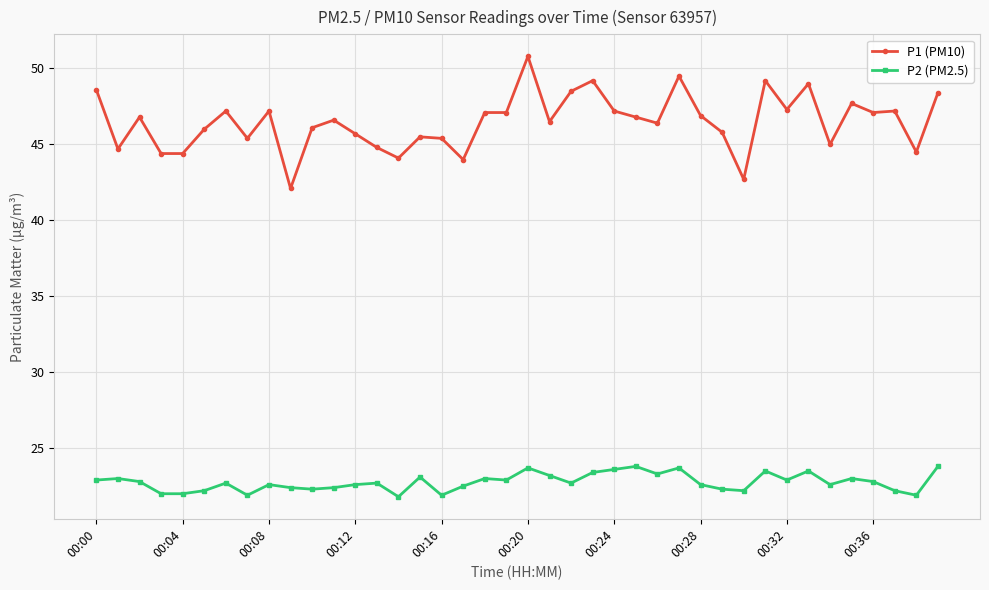

True or false: P2 (PM2.5) and P1 (PM10) cross at least once.

False